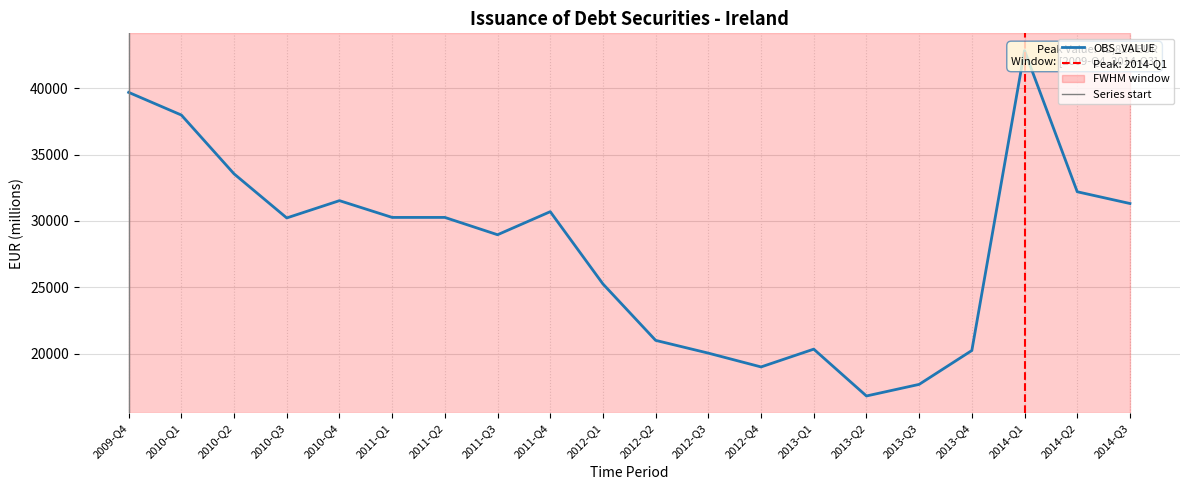

How many points are higher than both their immediate neighbors (excluding endpoints)?

4